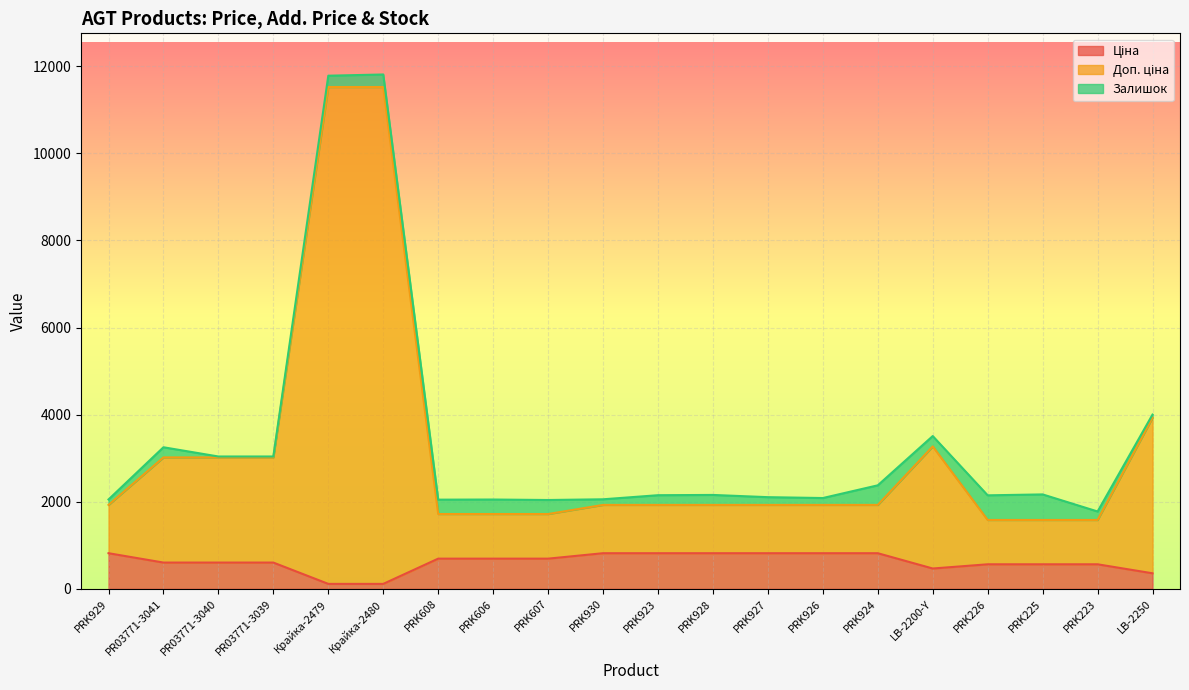

True or false: Доп. ціна and Ціна cross at least once.

False